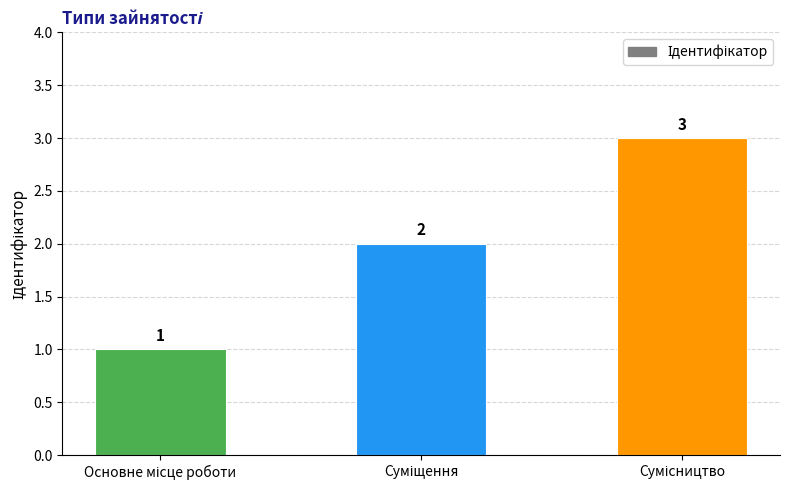

What is the maximum value shown in the chart?

3